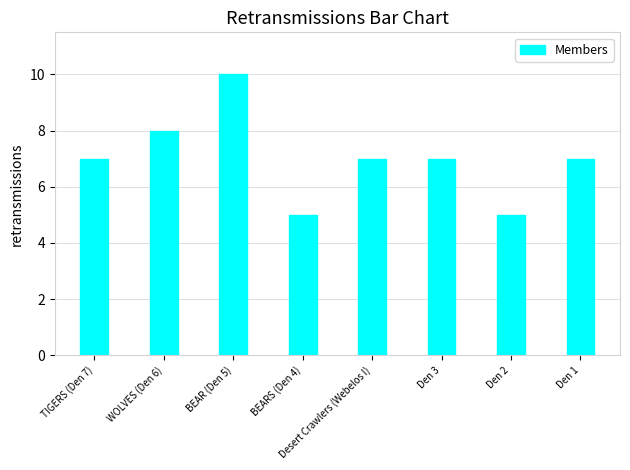

What is the label of the 7th bar from the right?

WOLVES (Den 6)